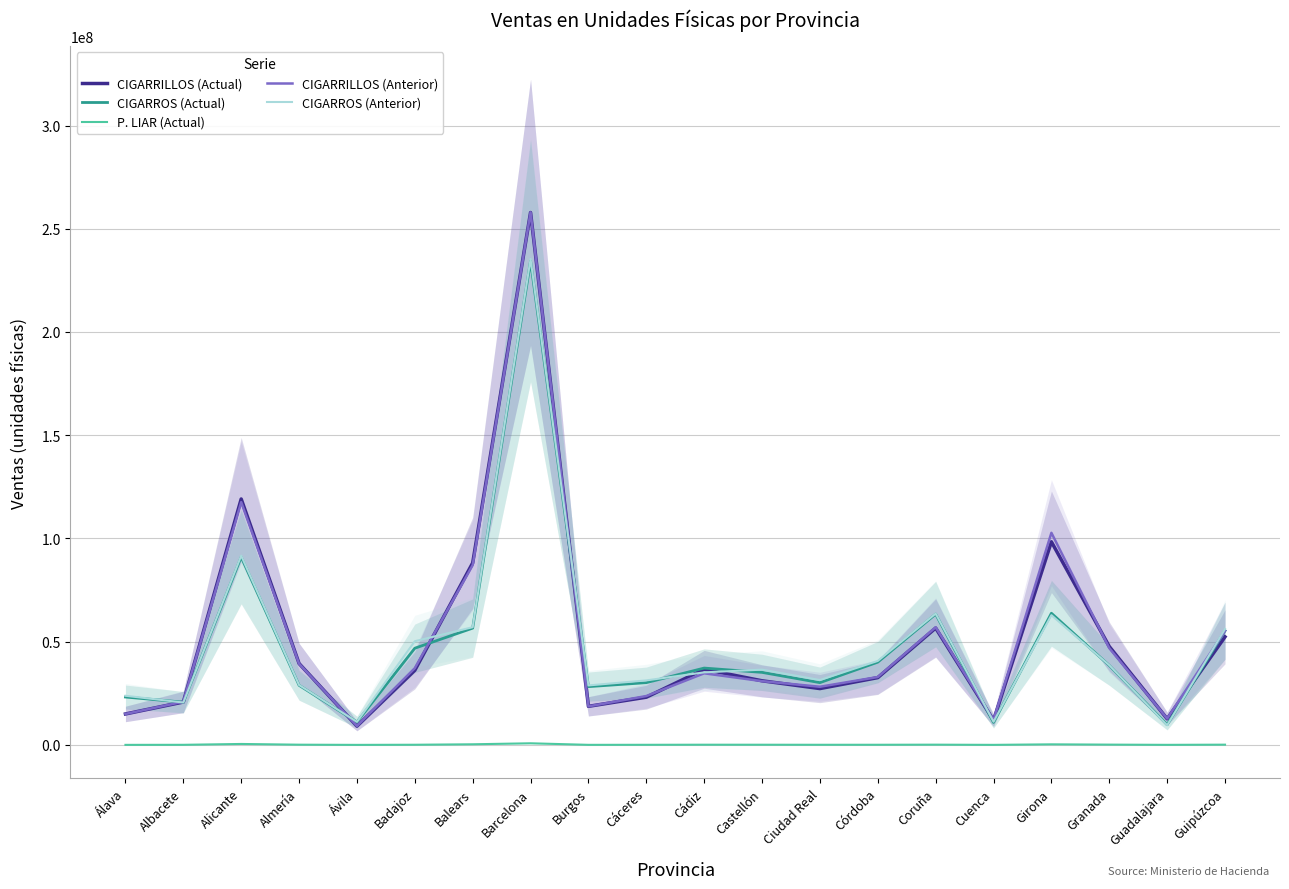

What is the total value across all series at Guipúzcoa?

219234935